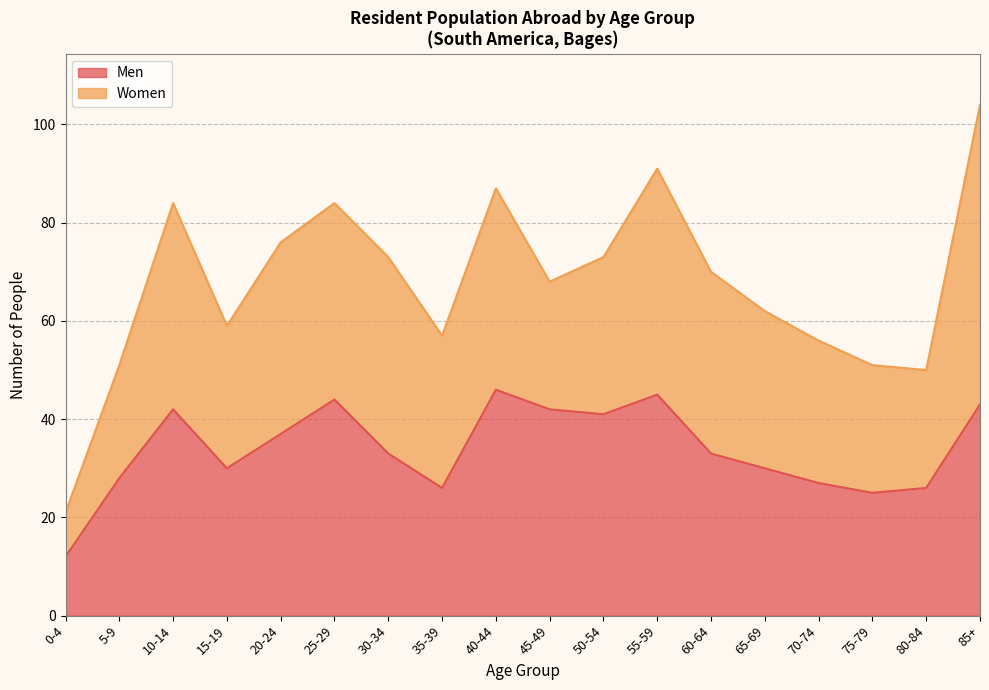

Does the chart have visible grid lines?

Yes